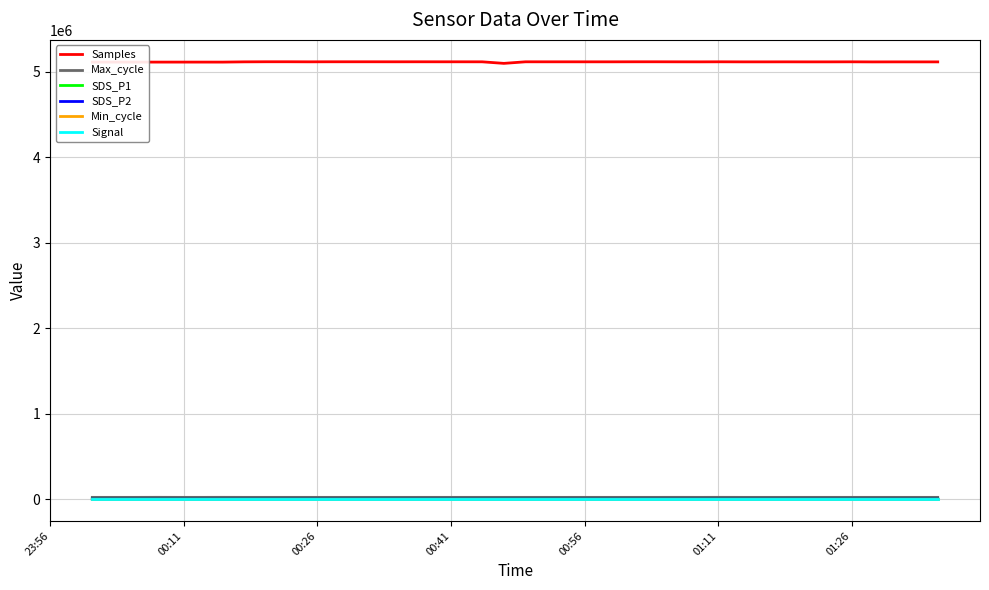

Which series has the widest spread of values?

Samples